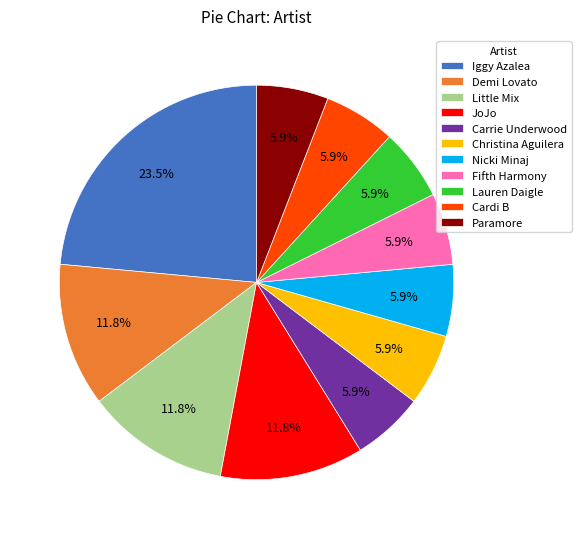

How many slices are in this pie chart?

11